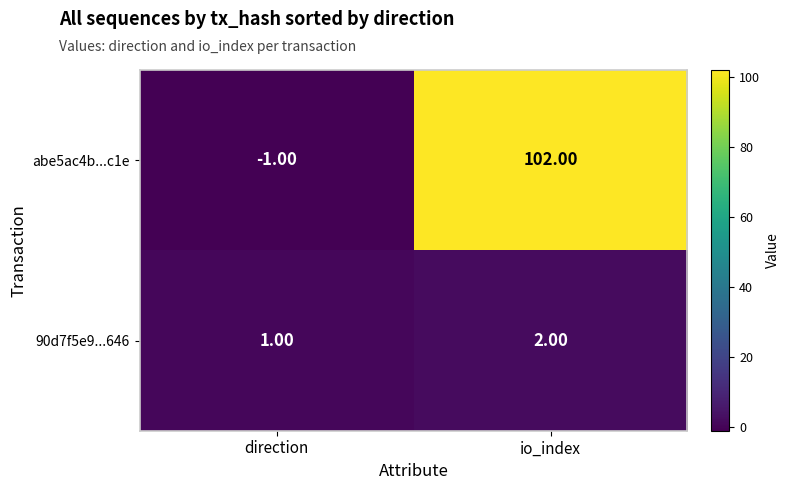

Rank the series by their maximum value, from highest to lowest.

abe5ac4b...c1e, 90d7f5e9...646